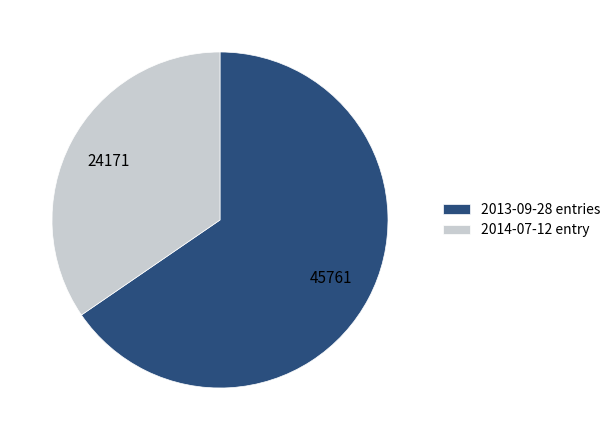

Count the number of slices in the pie.

2